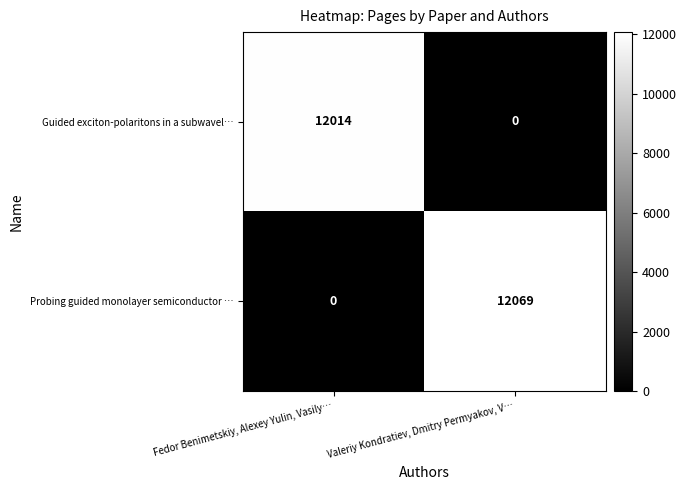

Rank the series by their average value, from lowest to highest.

Guided exciton-polaritons in a subwavel…, Probing guided monolayer semiconductor …